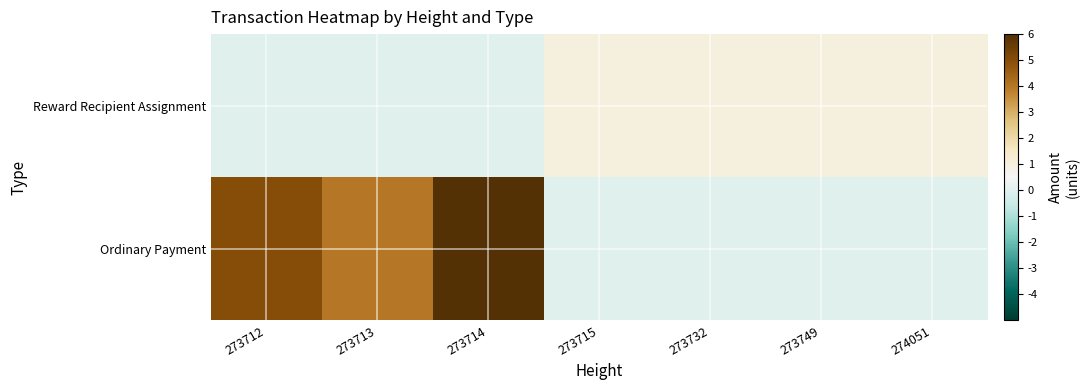

How many categories are shown in the chart?

7